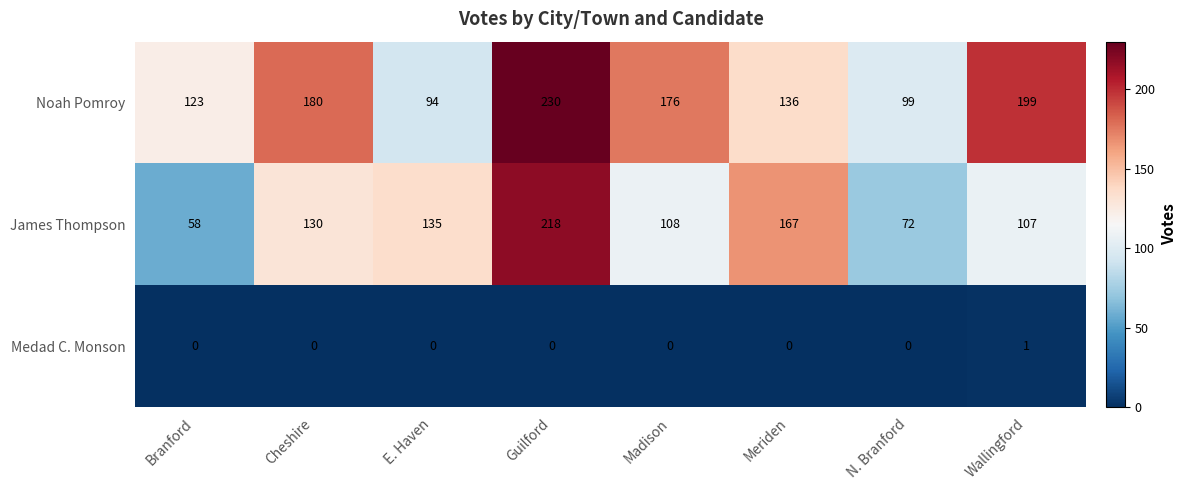

What is the total value across all series at Madison?

284